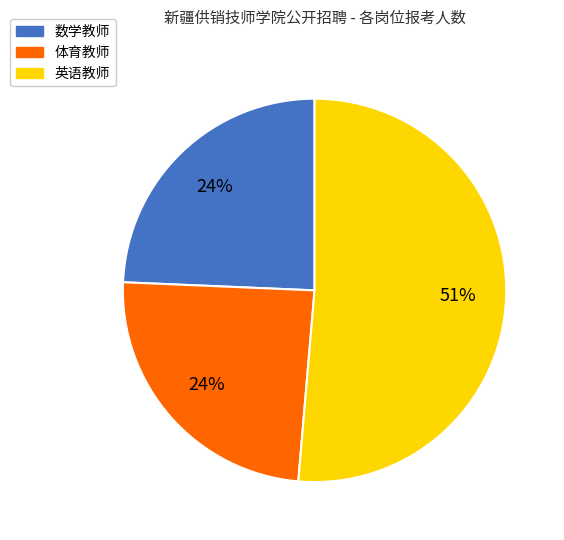

How many slices are in this pie chart?

3